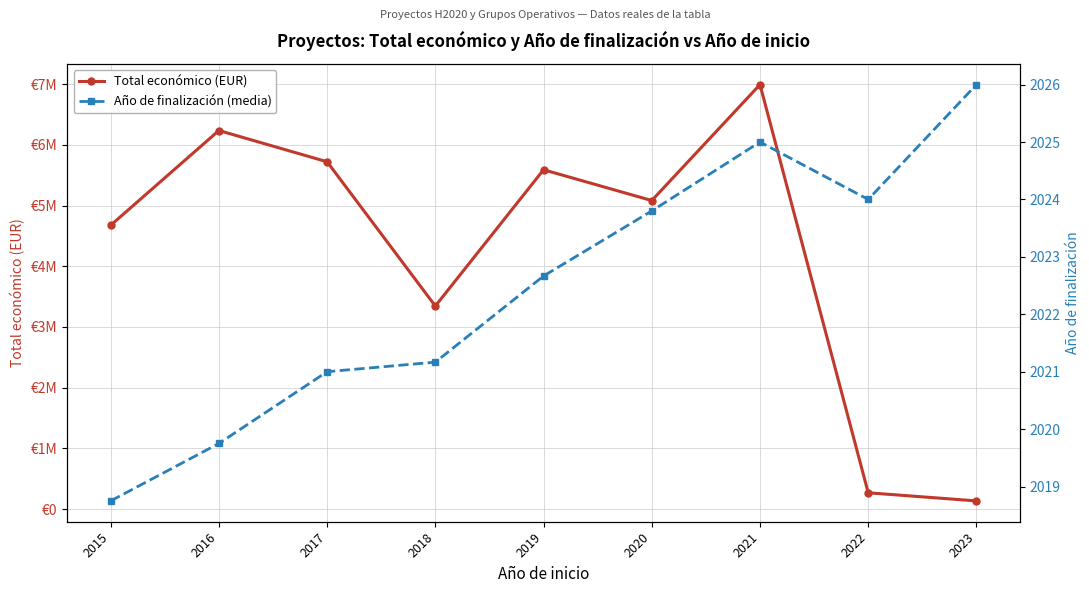

Reading left to right, extract all data points from this chart.

Total económico (EUR): 2015=4675030.9	2016=6236517.5	2017=5721501.2	2018=3344773.3	2019=5590165.0	2020=5082928.2	2021=6993139.0	2022=268037.5	2023=134112.0
Año de finalización (media): 2015=2018.8	2016=2019.8	2017=2021.0	2018=2021.2	2019=2022.7	2020=2023.8	2021=2025.0	2022=2024.0	2023=2026.0